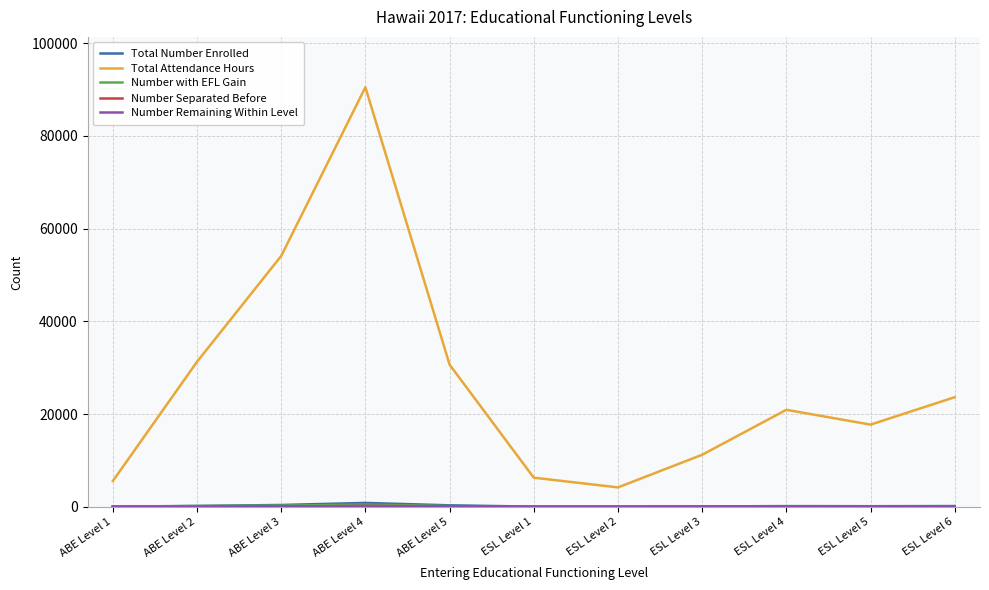

What is the maximum value shown in the chart?

90465